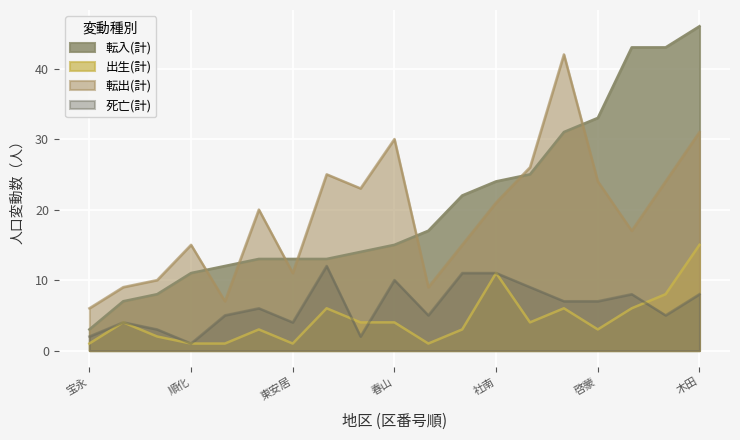

What is the difference between the 転入(計) values at 木田 and 啓蒙?

13